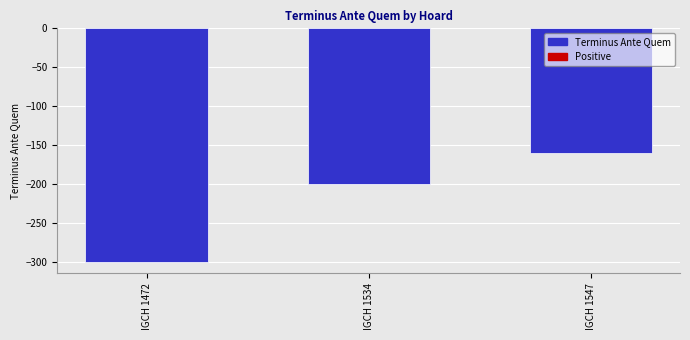

Between IGCH 1547 and IGCH 1534, which is larger?

IGCH 1547